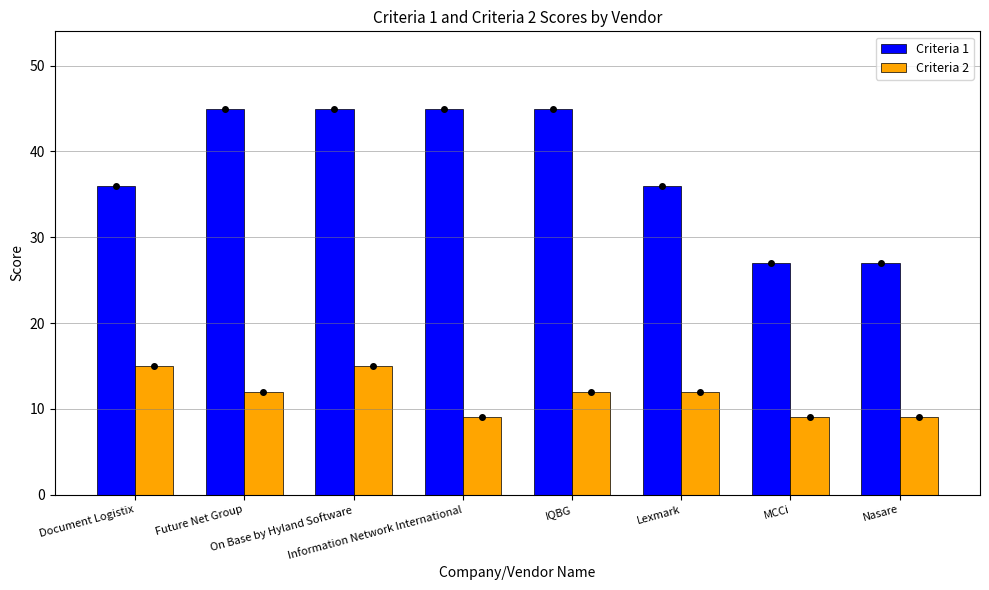

Reading left to right, list all the values displayed in this chart.

Criteria 1: 36	45	45	45	45	36	27	27
Criteria 2: 15	12	15	9	12	12	9	9